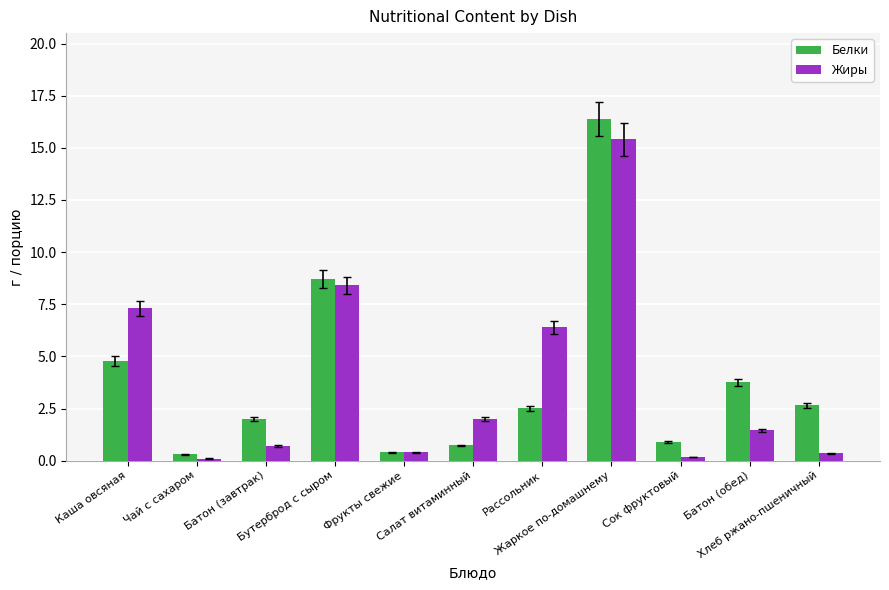

How many series are shown in this chart?

2